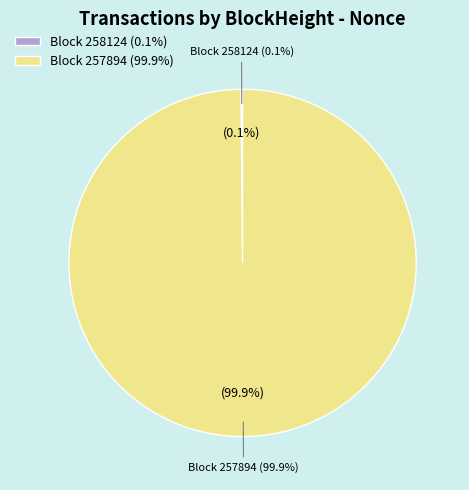

The 257894 slice represents 90% of the pie. True or false?

False